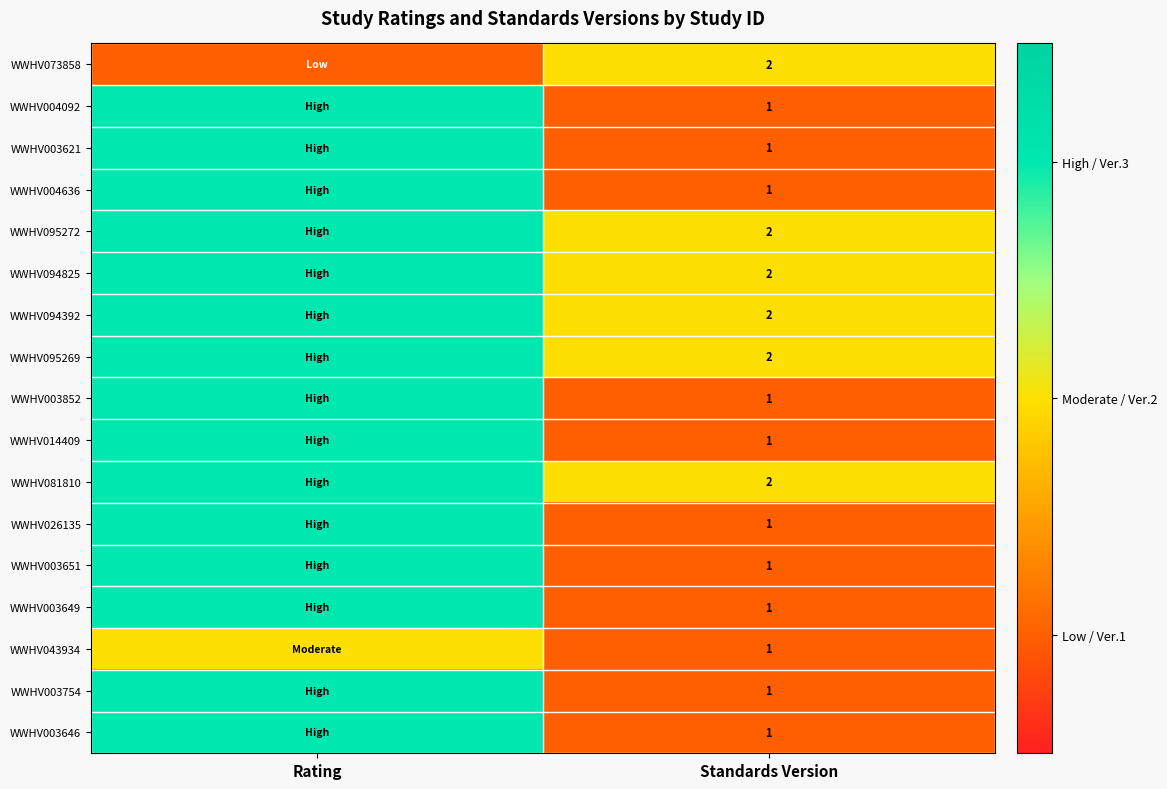

What is the total value across all series at Standards Version?

23